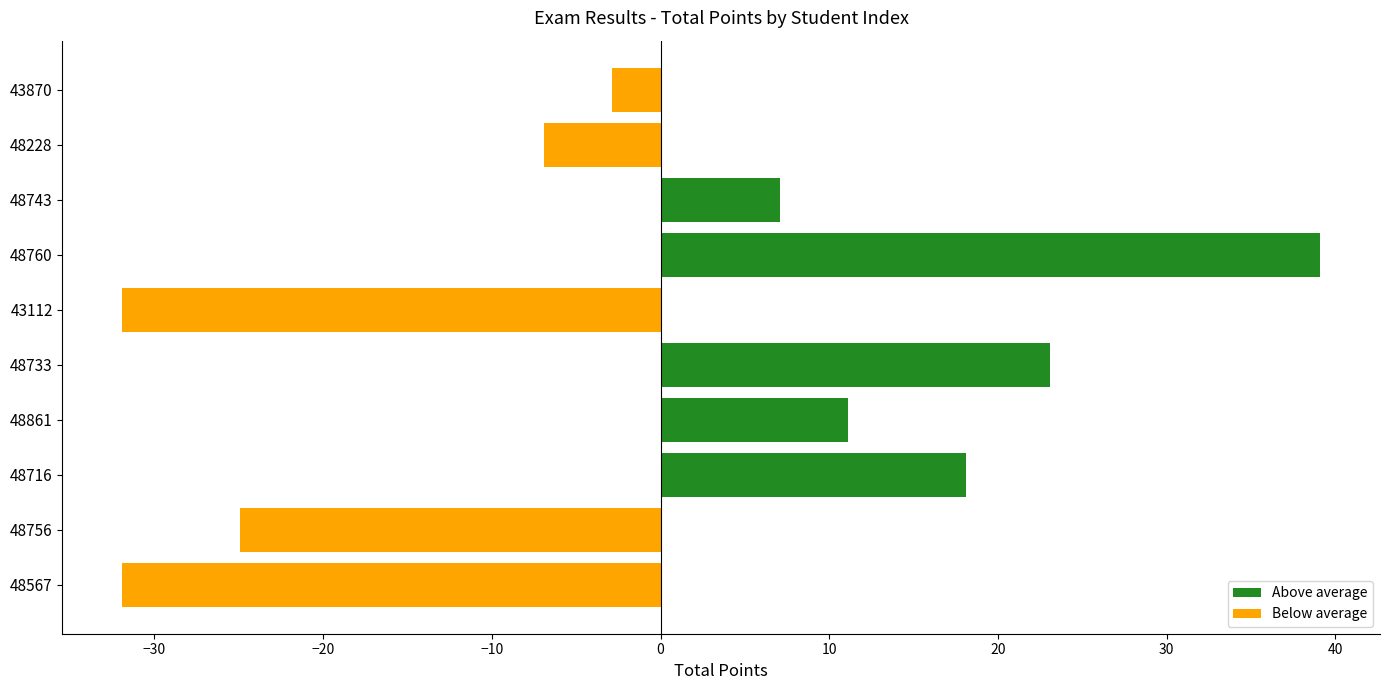

What is the difference between the maximum and minimum values?

71.0